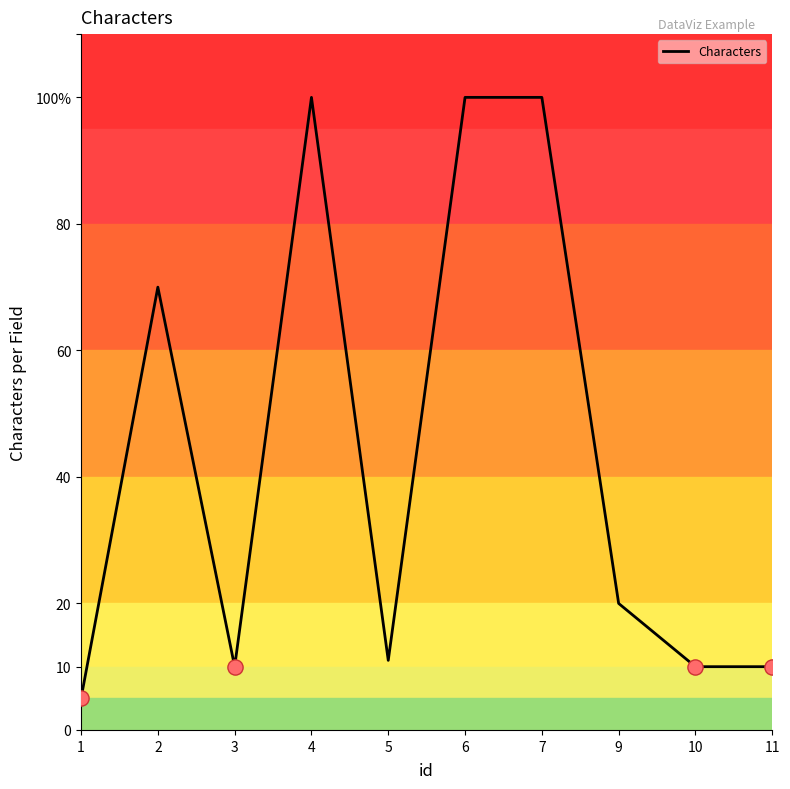

What is the change in value from 2 to 11?

-60